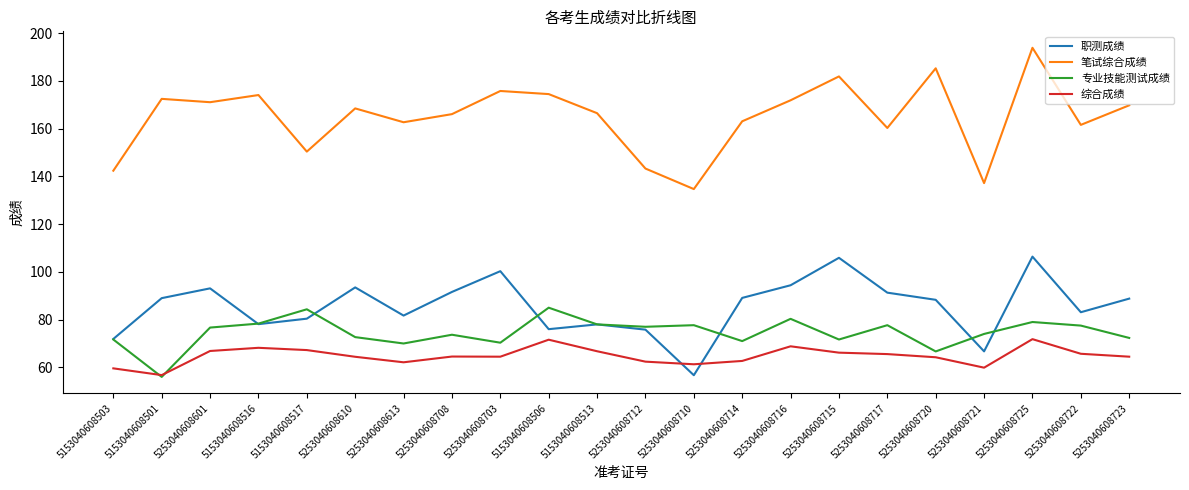

What is the difference between the maximum and second lowest values in the 笔试综合成绩 series?

56.7